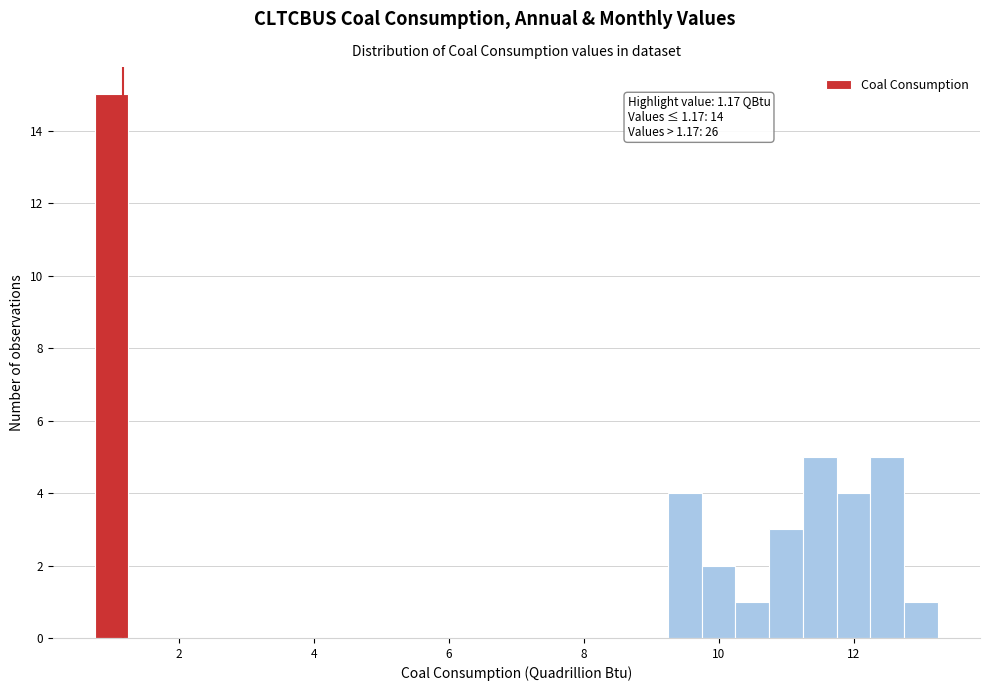

Around what value on the x-axis is the tallest bar? Give the approximate position of its centre, as read against the axis.

1.0